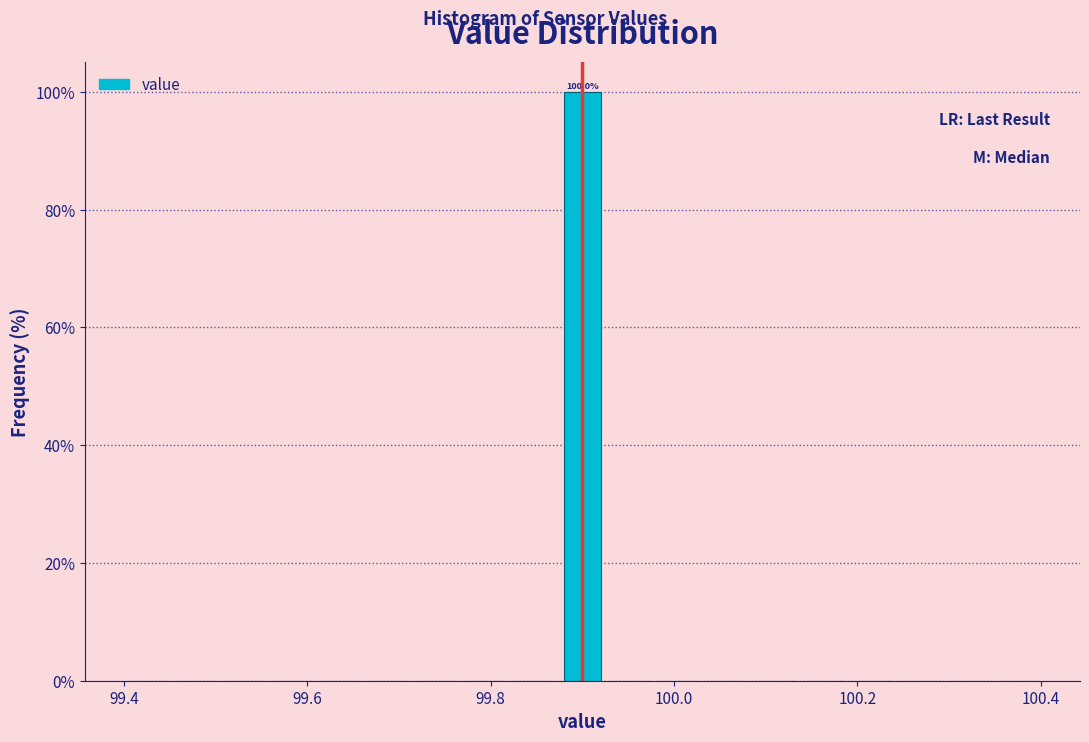

Read against the x-axis, roughly where is the centre of the tallest bar?

99.90